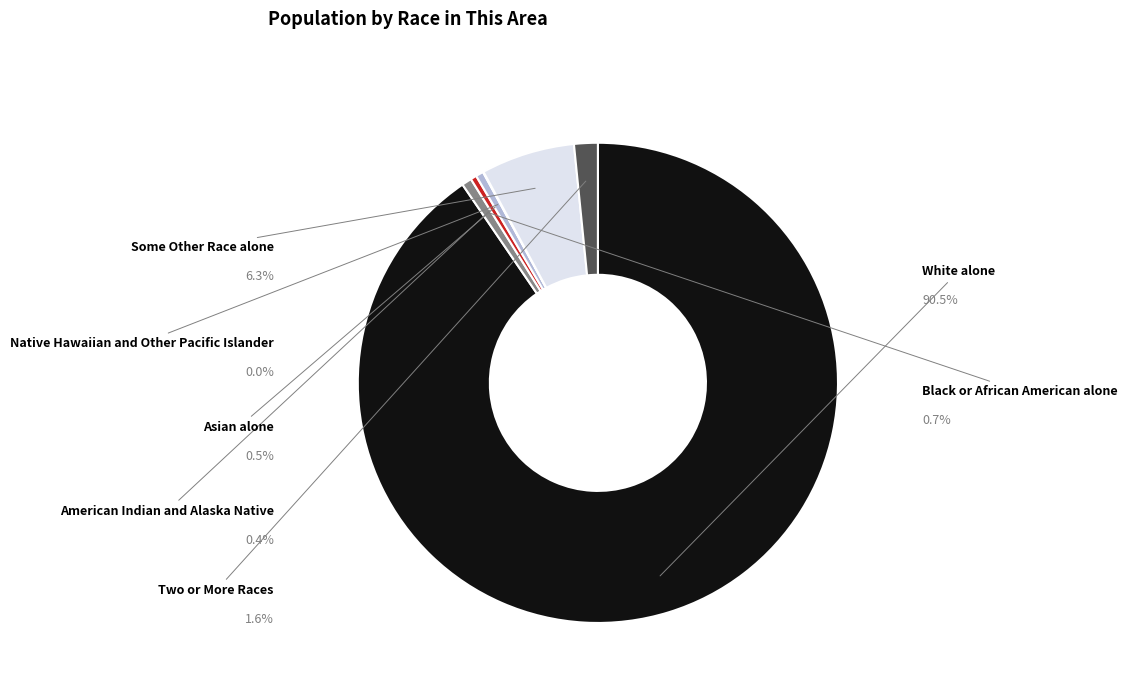

True or false: Some Other Race alone accounts for 6% of the total.

True